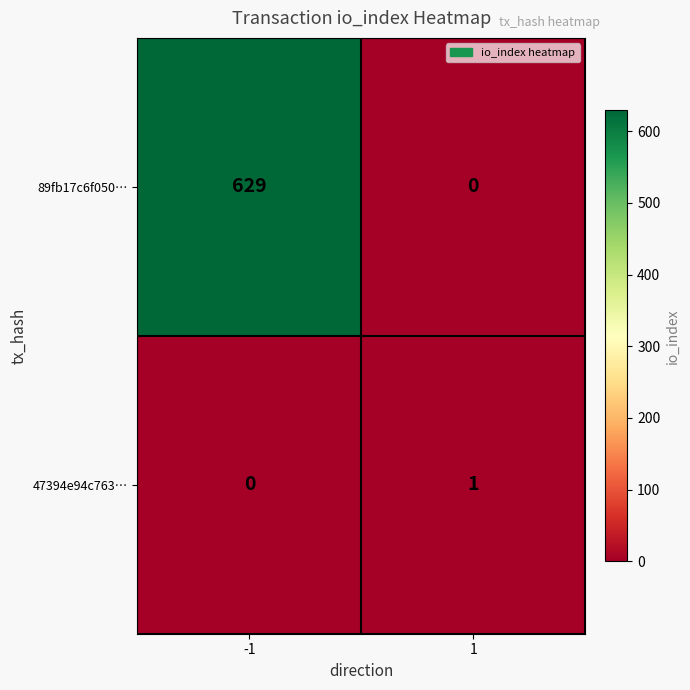

What is the maximum value for 89fb17c6f050…?

629